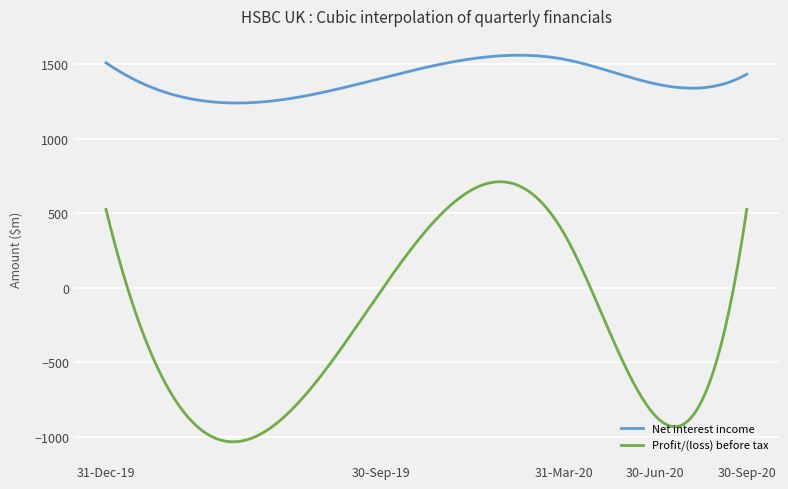

Which series has the largest range (max minus min)?

Profit/(loss) before tax